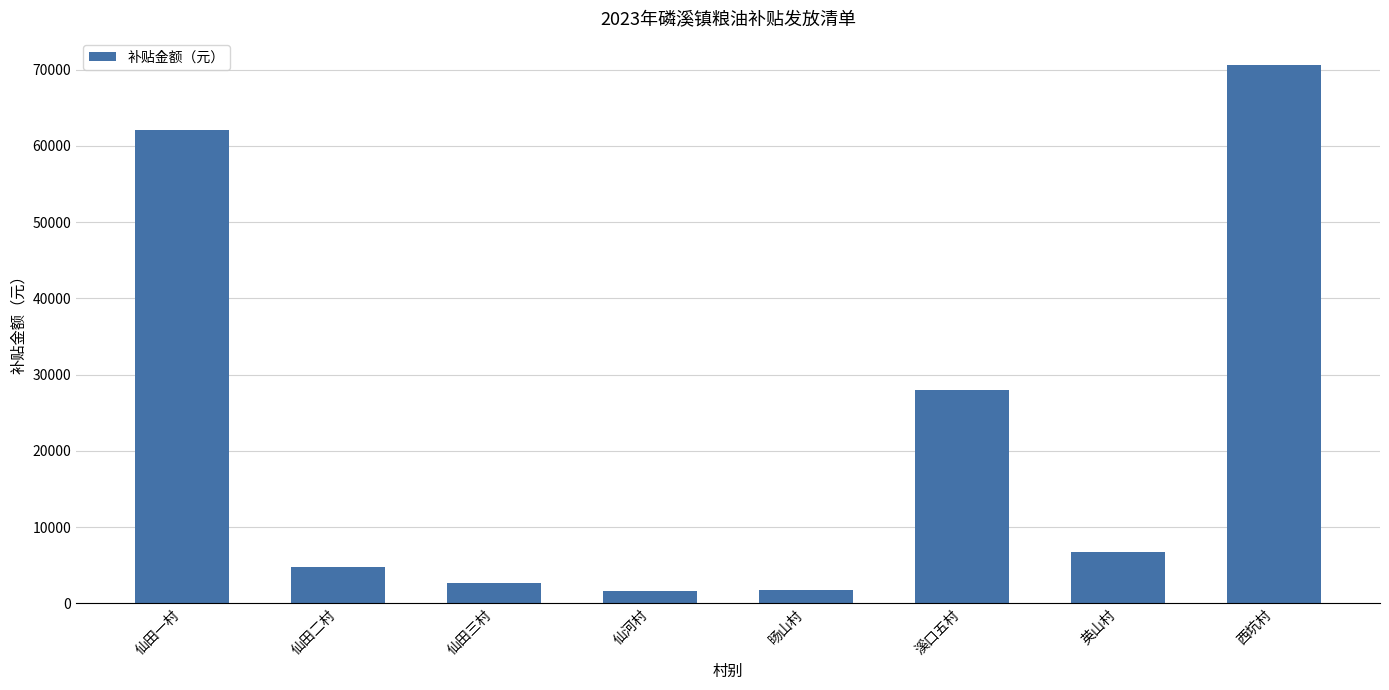

True or false: the data shows 6760 at 英山村.

True